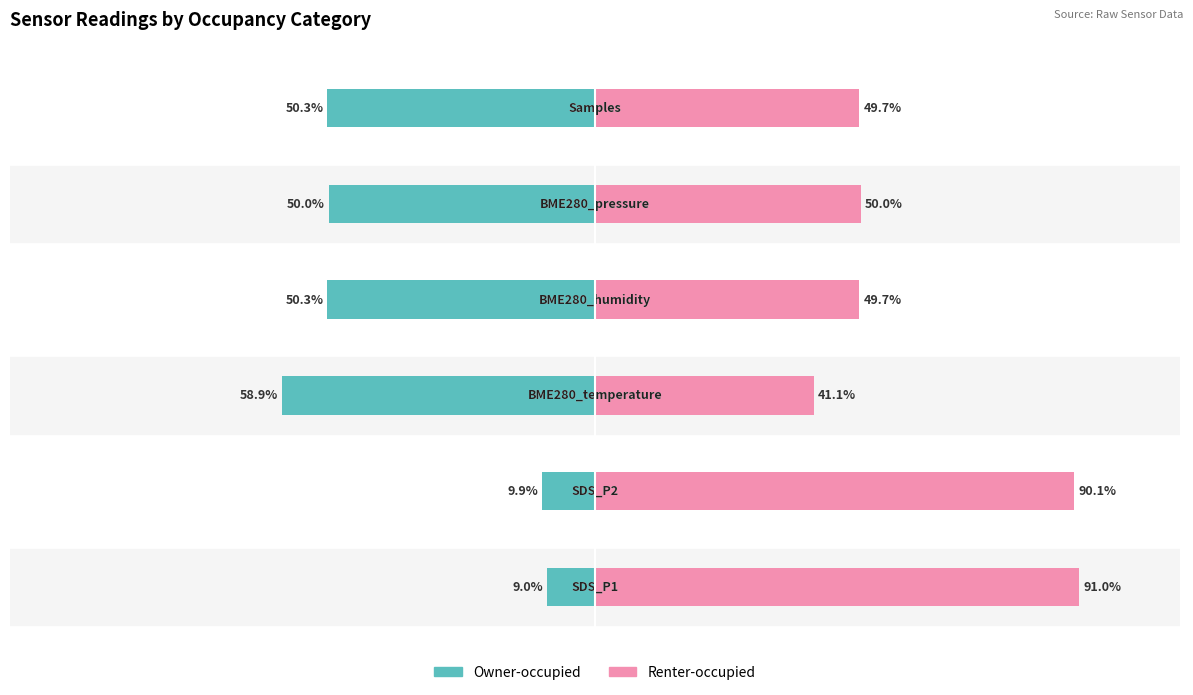

What is the sum of all Renter-occupied values?

371.6